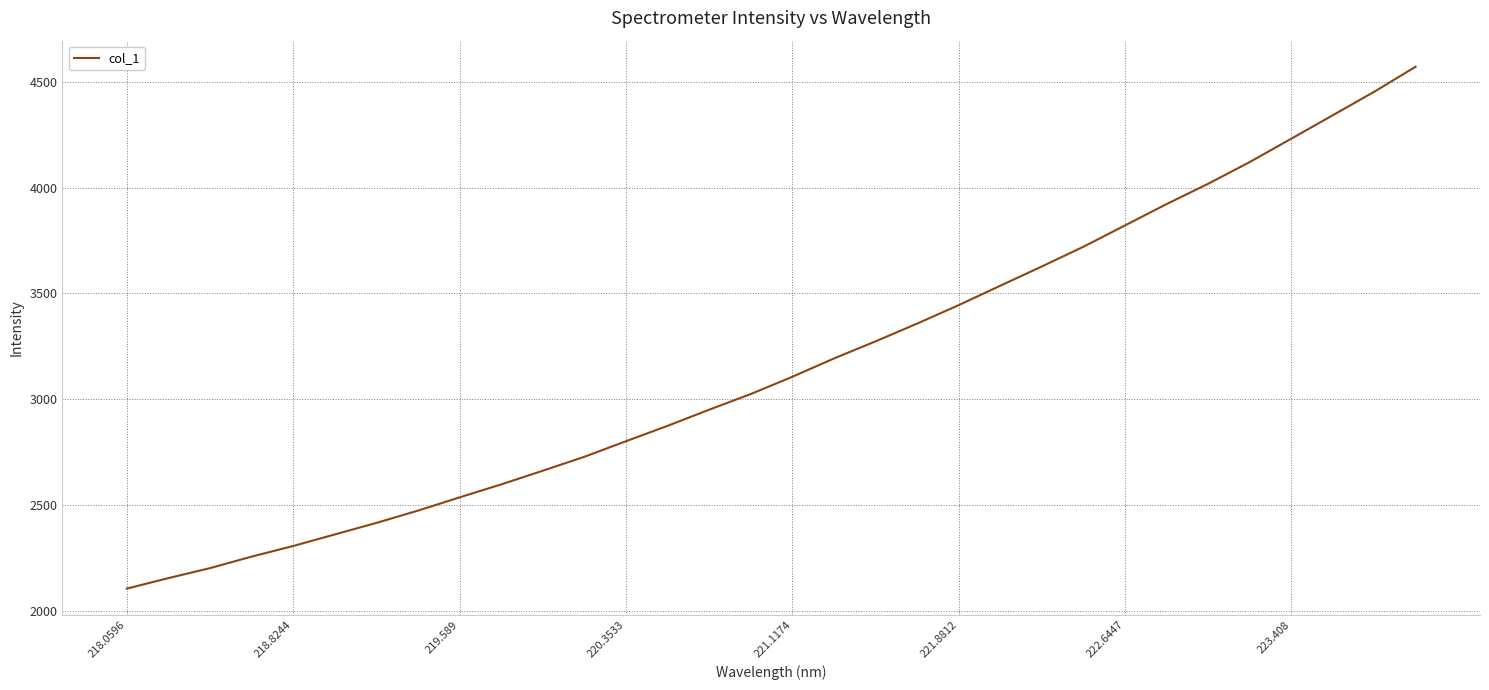

What is the smallest value displayed?

2104.1